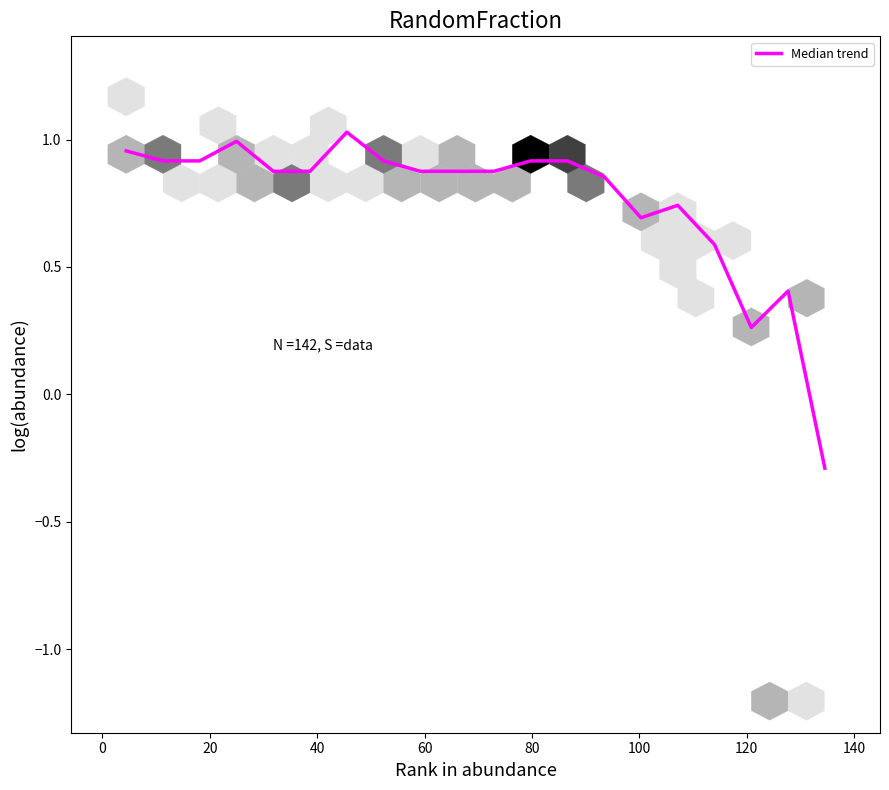

What is the difference between the maximum and minimum values?

1.3